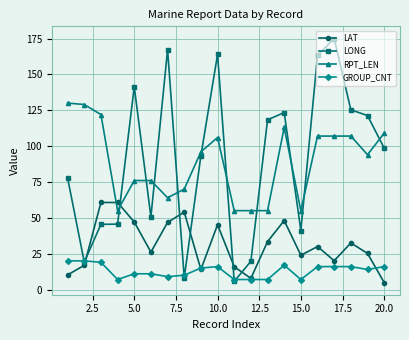

What is the greatest value displayed?

175.0